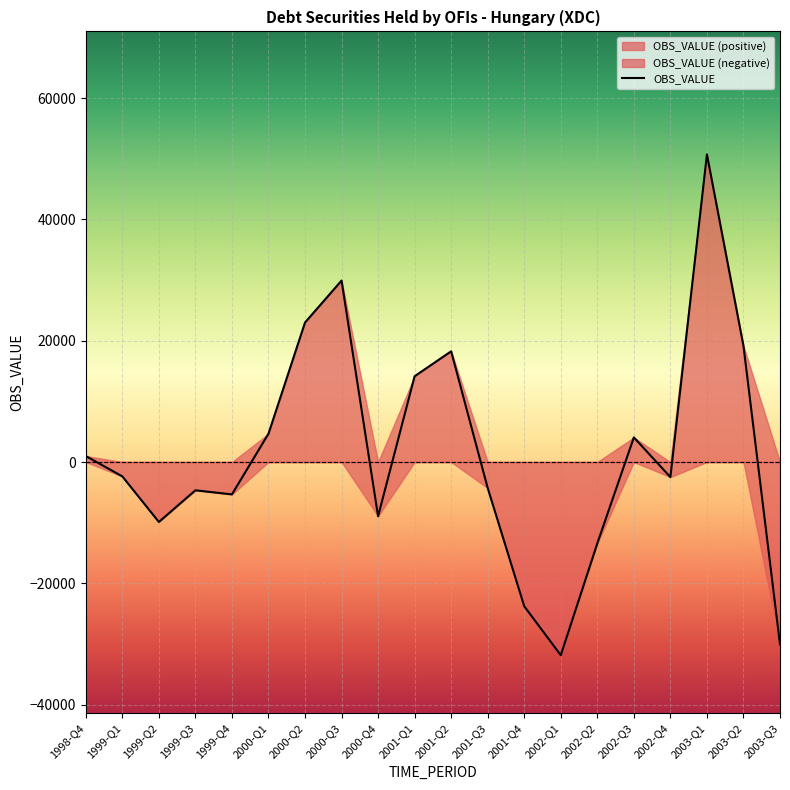

What is the average value?

1387